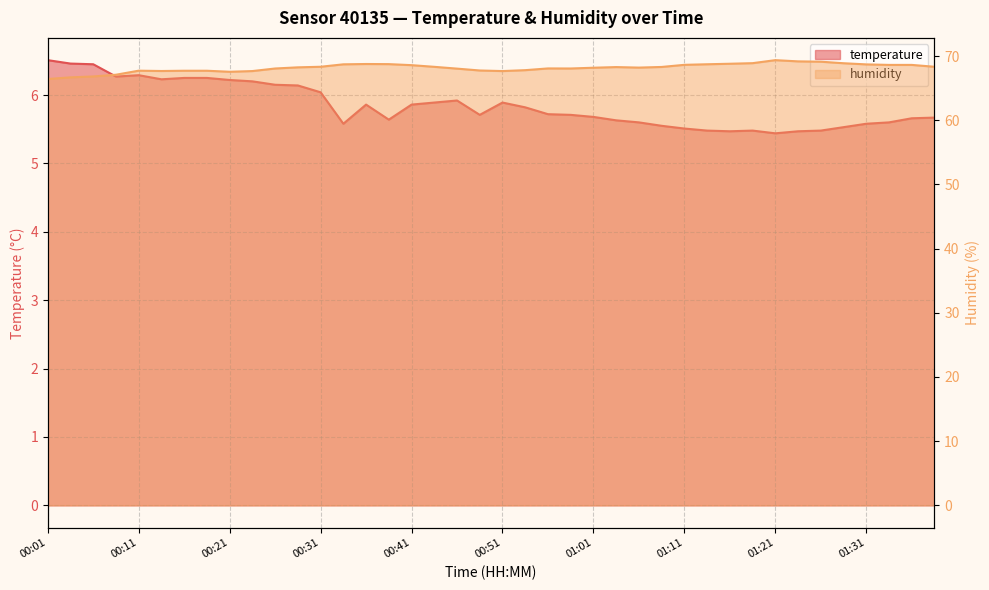

Which series has the largest range (max minus min)?

humidity